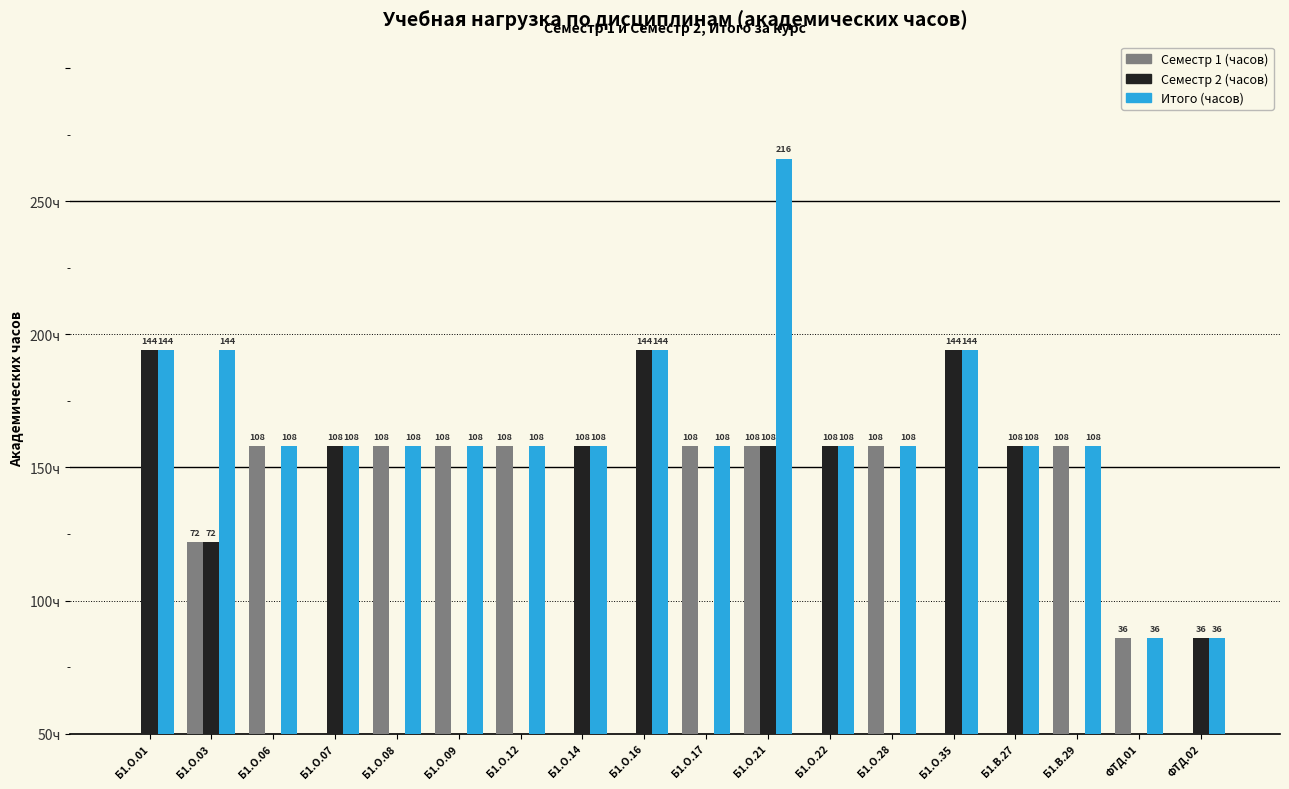

What are all the series names shown in the legend?

Семестр 1 (часов), Семестр 2 (часов), Итого (часов)